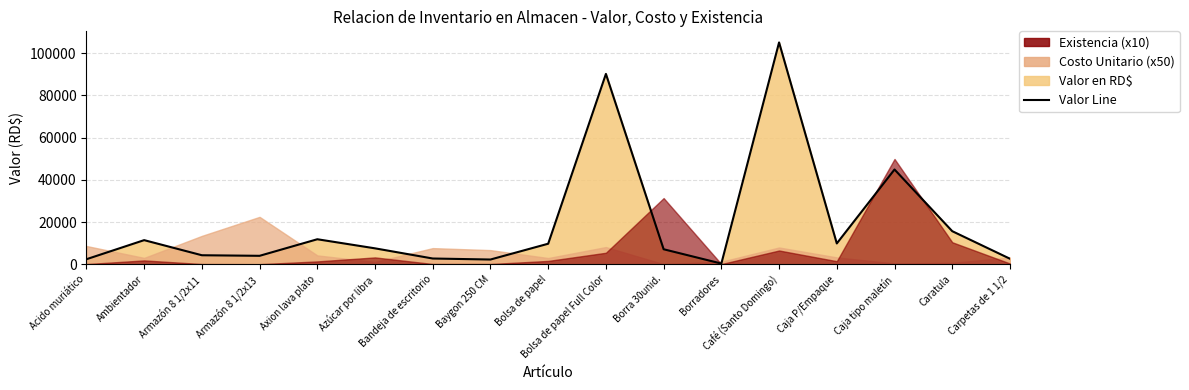

What is the label of the 16th point from the left?

Caratula